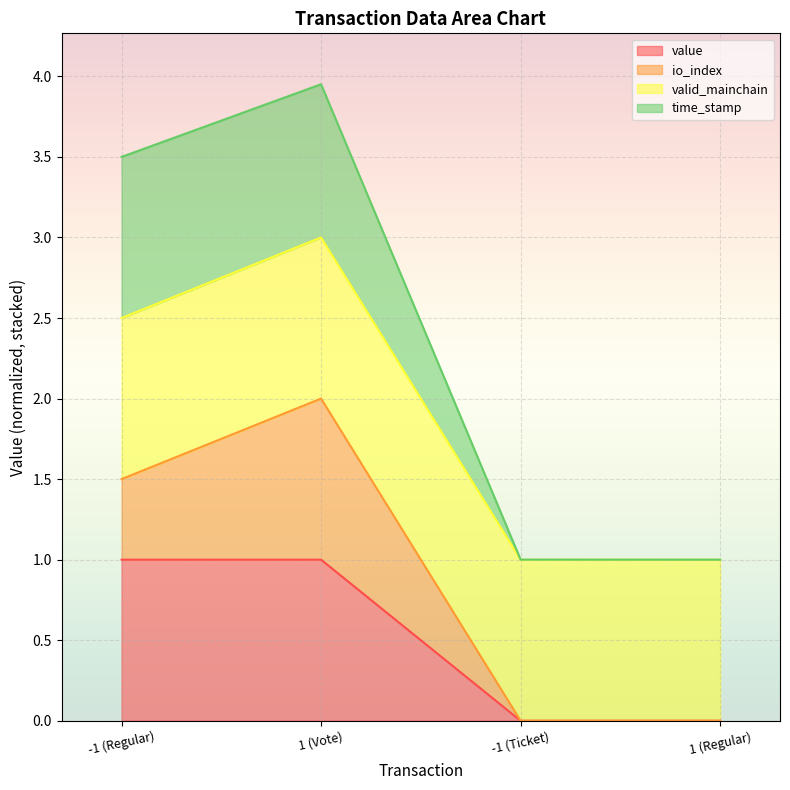

How many data points does each series have?

4